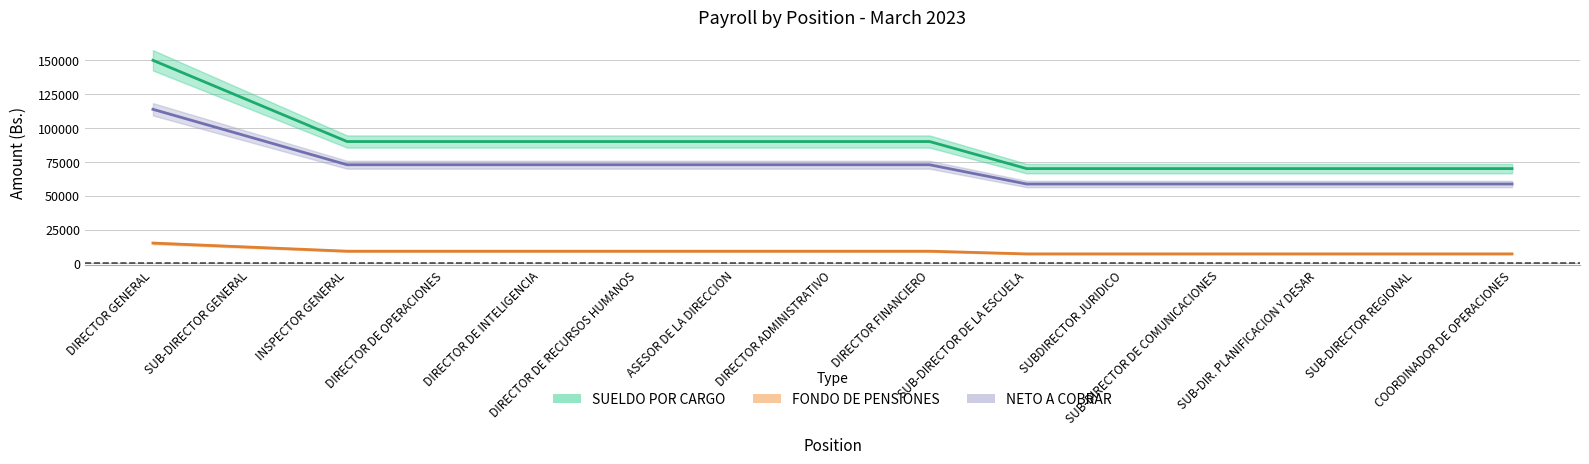

What is the value of the NETO A COBRAR point at the 12th from the left?

58624.2